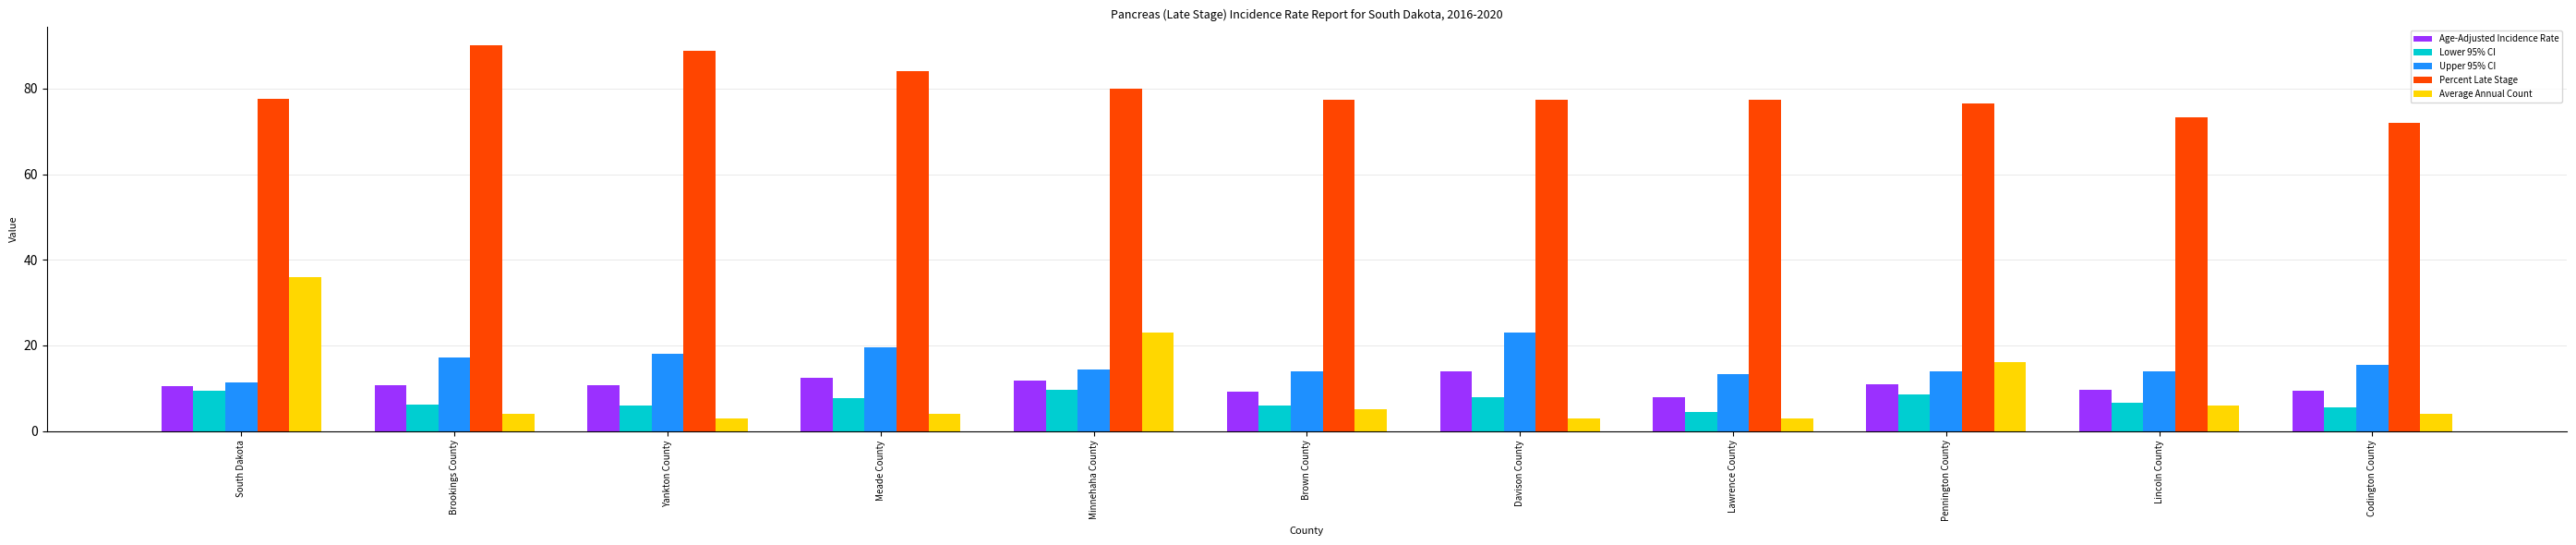

Between Meade County and Lawrence County, which series saw the biggest shift?

Percent Late Stage